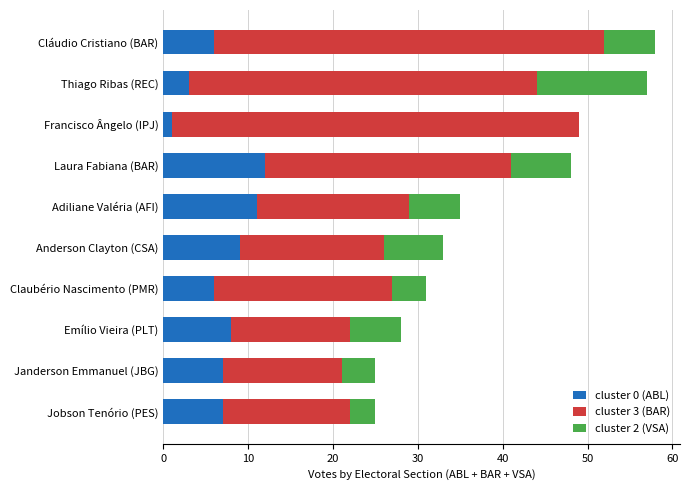

The value of cluster 0 (ABL) at Claubério Nascimento (PMR) is 6. True or false?

True